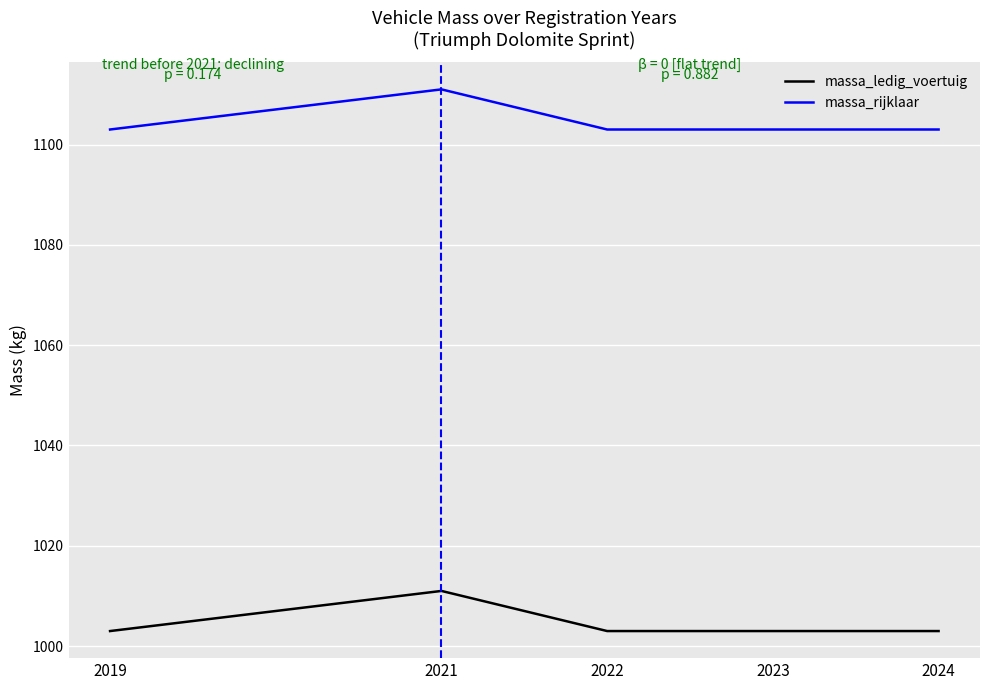

Does the chart display data point markers on the line(s)?

No